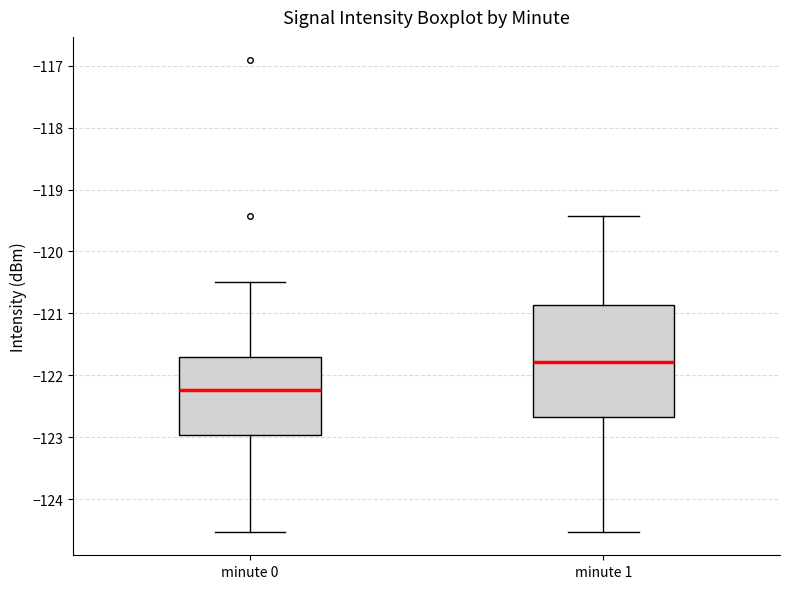

Reading left to right, read every box against the y-axis: the position of its median line, the range the box covers, and the ends of its whiskers. The values are not printed on the chart, so give them approximately, as read against the axis.

minute 0: median -122.2, box -123.0 to -121.7, whiskers -124.5 to -120.5
minute 1: median -121.8, box -122.7 to -120.9, whiskers -124.5 to -119.4